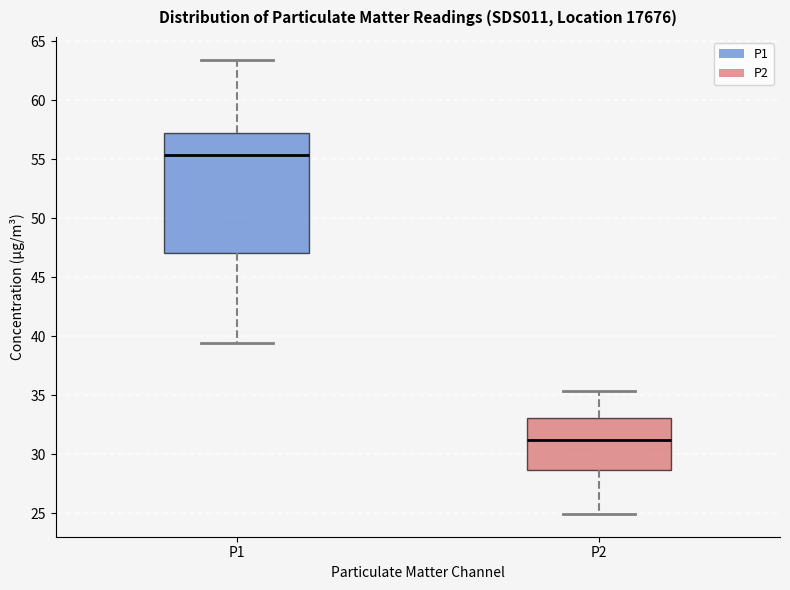

Which box is the tallest, from its lower edge to its upper edge?

P1